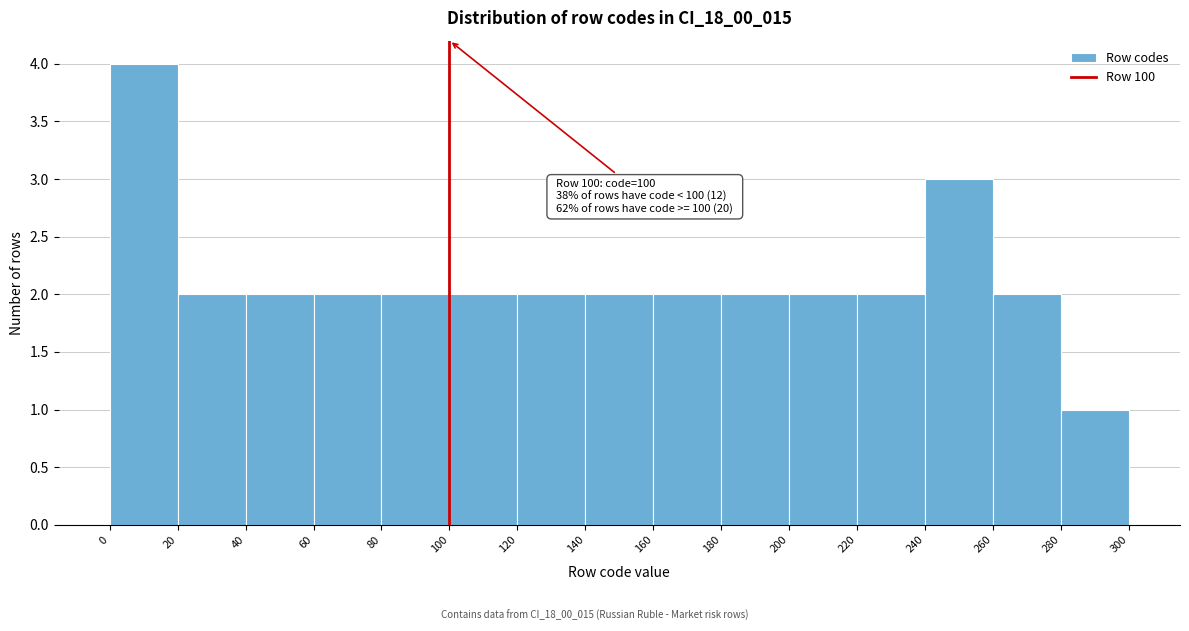

Which range on the x-axis has the tallest bar?

0 to 20